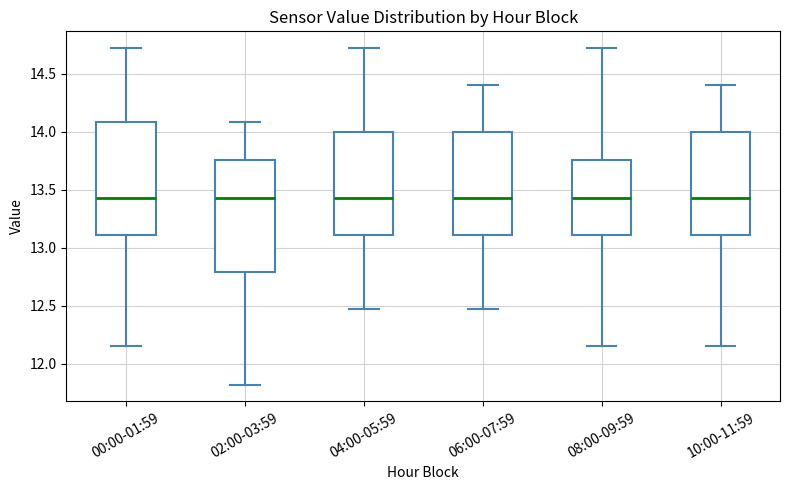

Reading left to right, read every box against the y-axis: the position of its median line, the range the box covers, and the ends of its whiskers. The values are not printed on the chart, so give them approximately, as read against the axis.

00:00-01:59: median 13.45, box 13.10 to 14.10, whiskers 12.15 to 14.70
02:00-03:59: median 13.45, box 12.80 to 13.75, whiskers 11.80 to 14.10
04:00-05:59: median 13.45, box 13.10 to 14.00, whiskers 12.45 to 14.70
06:00-07:59: median 13.45, box 13.10 to 14.00, whiskers 12.45 to 14.40
08:00-09:59: median 13.45, box 13.10 to 13.75, whiskers 12.15 to 14.70
10:00-11:59: median 13.45, box 13.10 to 14.00, whiskers 12.15 to 14.40